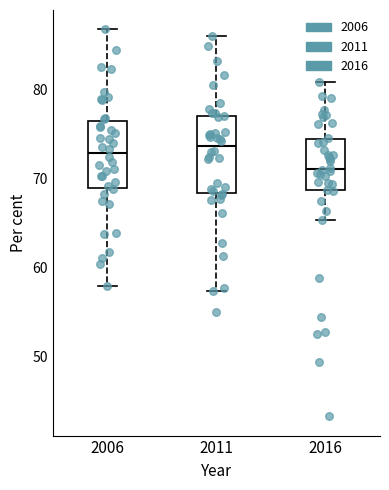

Reading left to right, read every box against the y-axis: the position of its median line, the range the box covers, and the ends of its whiskers. The values are not printed on the chart, so give them approximately, as read against the axis.

2006: median 73, box 69 to 76, whiskers 58 to 87
2011: median 74, box 68 to 77, whiskers 57 to 86
2016: median 71, box 69 to 74, whiskers 65 to 81